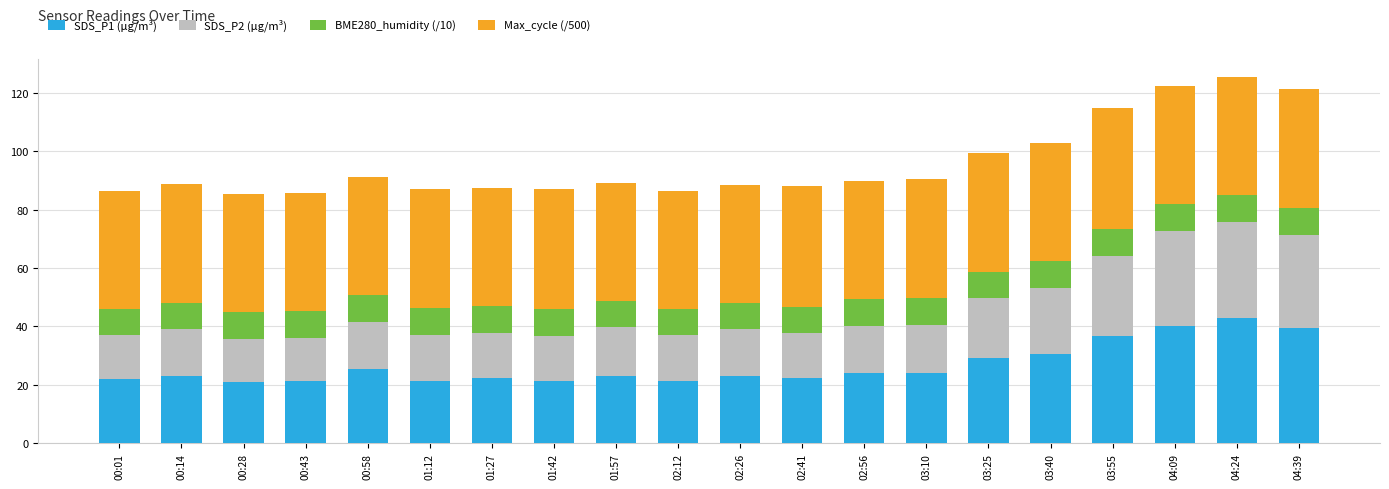

What are all the series names shown in the legend?

SDS_P1 (μg/m³), SDS_P2 (μg/m³), BME280_humidity (/10), Max_cycle (/500)